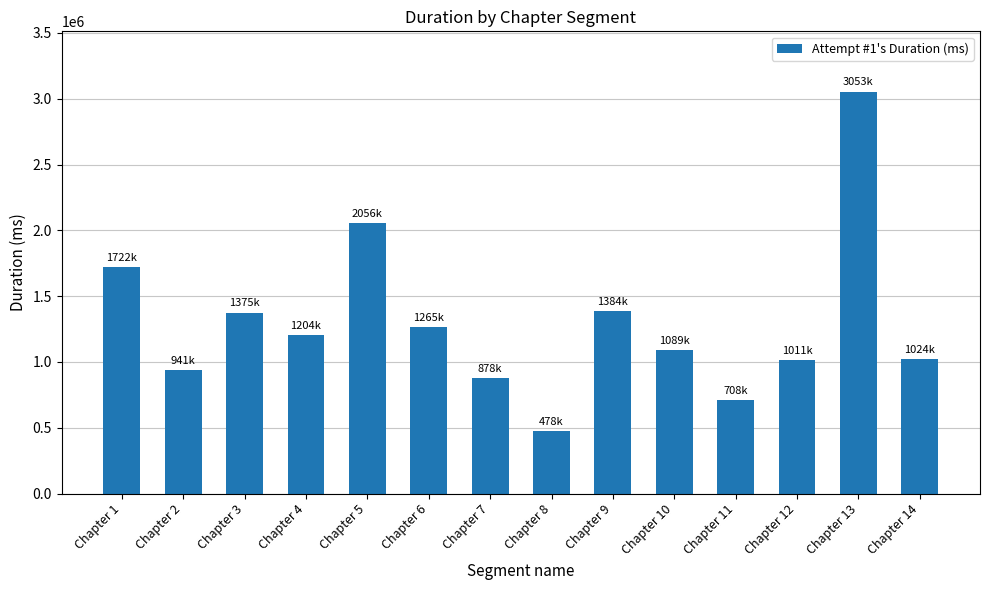

Is it true that the value at Chapter 11 is 216503?

False